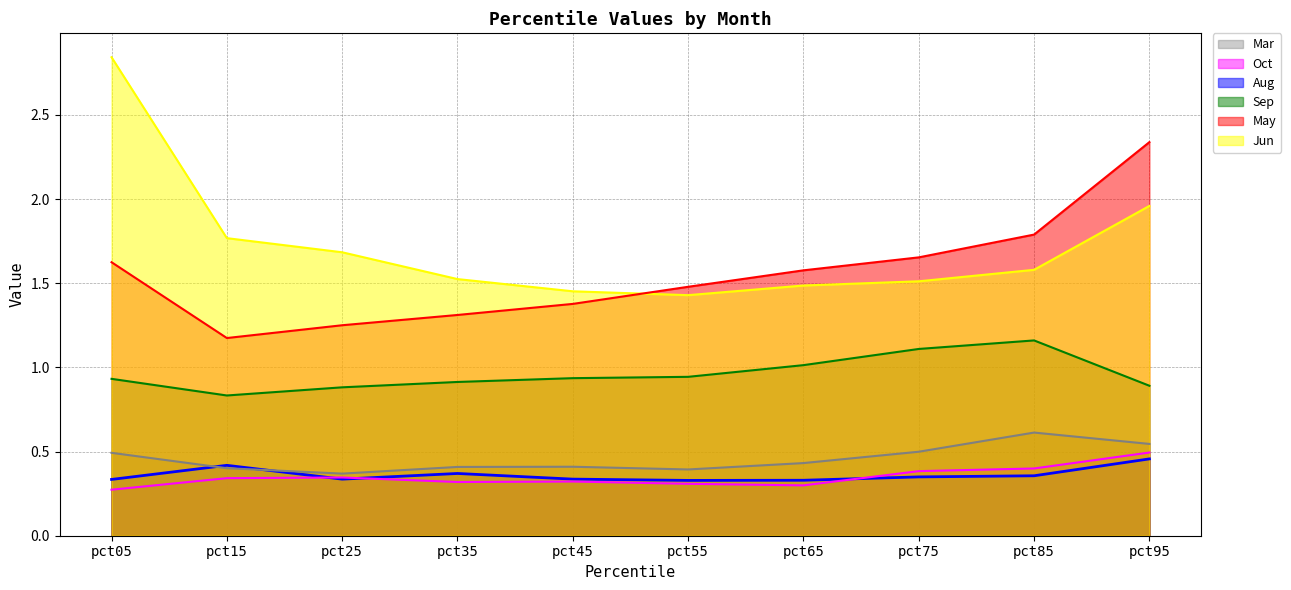

Reading left to right, what are all the values shown in this chart?

Mar: pct05=0.5	pct15=0.4	pct25=0.4	pct35=0.4	pct45=0.4	pct55=0.4	pct65=0.4	pct75=0.5	pct85=0.6	pct95=0.5
May: pct05=1.6	pct15=1.2	pct25=1.3	pct35=1.3	pct45=1.4	pct55=1.5	pct65=1.6	pct75=1.7	pct85=1.8	pct95=2.3
Jun: pct05=2.8	pct15=1.8	pct25=1.7	pct35=1.5	pct45=1.5	pct55=1.4	pct65=1.5	pct75=1.5	pct85=1.6	pct95=2.0
Aug: pct05=0.3	pct15=0.4	pct25=0.3	pct35=0.4	pct45=0.3	pct55=0.3	pct65=0.3	pct75=0.3	pct85=0.4	pct95=0.5
Sep: pct05=0.9	pct15=0.8	pct25=0.9	pct35=0.9	pct45=0.9	pct55=0.9	pct65=1.0	pct75=1.1	pct85=1.2	pct95=0.9
Oct: pct05=0.3	pct15=0.3	pct25=0.3	pct35=0.3	pct45=0.3	pct55=0.3	pct65=0.3	pct75=0.4	pct85=0.4	pct95=0.5